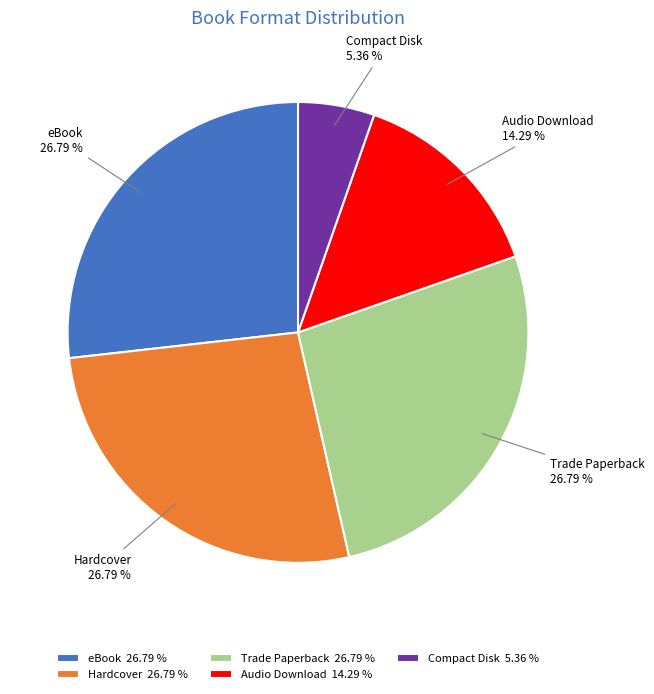

What percentage is the Trade Paperback slice, to the nearest percent?

27%